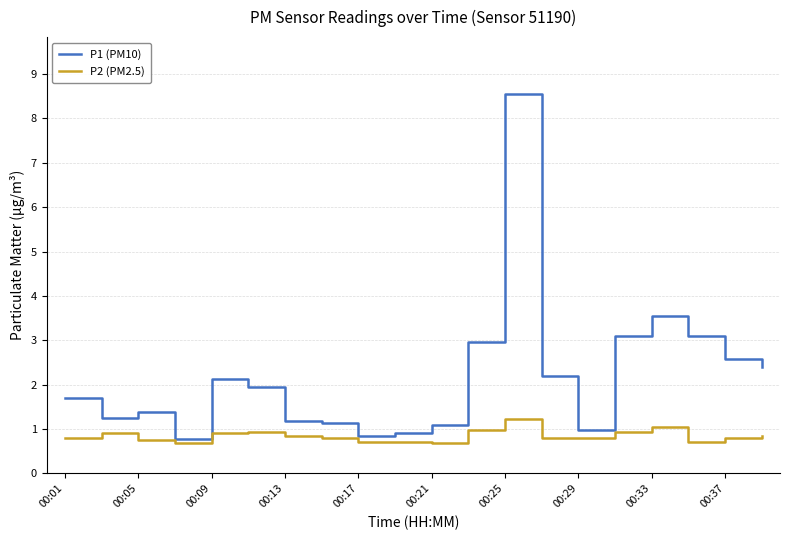

Which series has the largest range (max minus min)?

P1 (PM10)